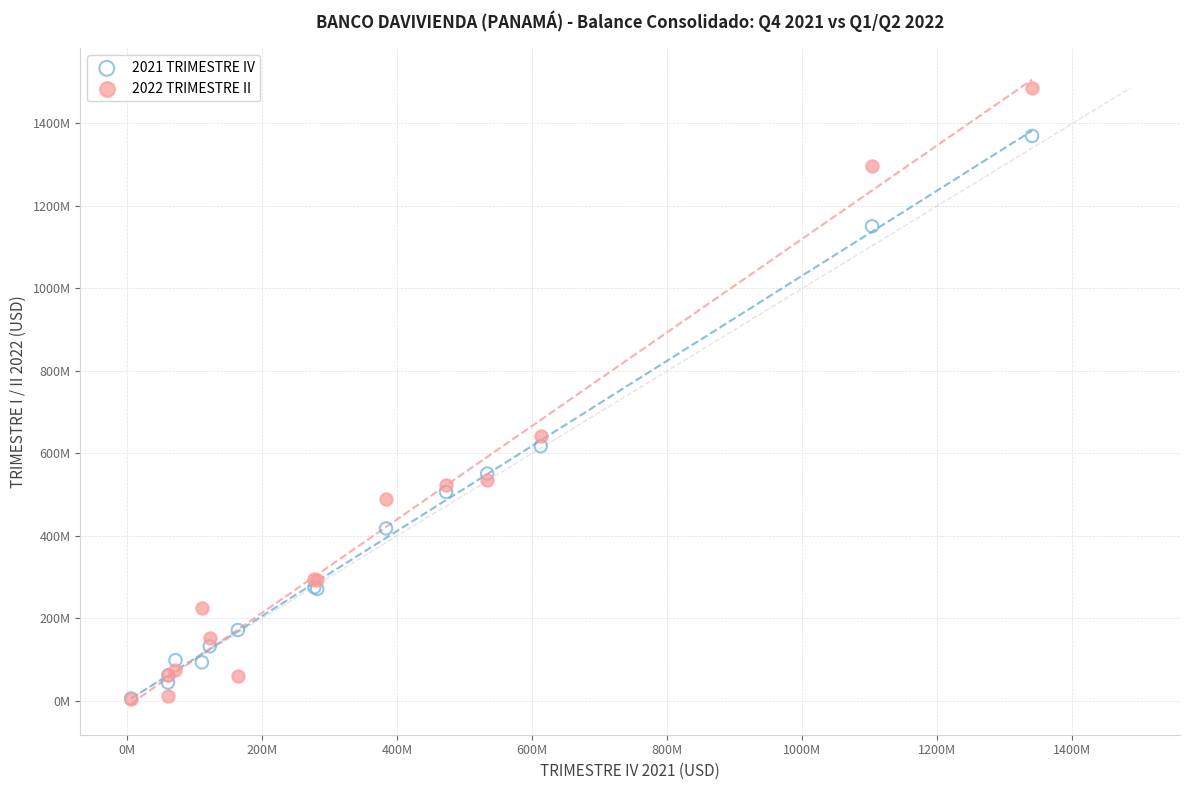

Which series has the largest Y range (max minus min)?

2022 TRIMESTRE II